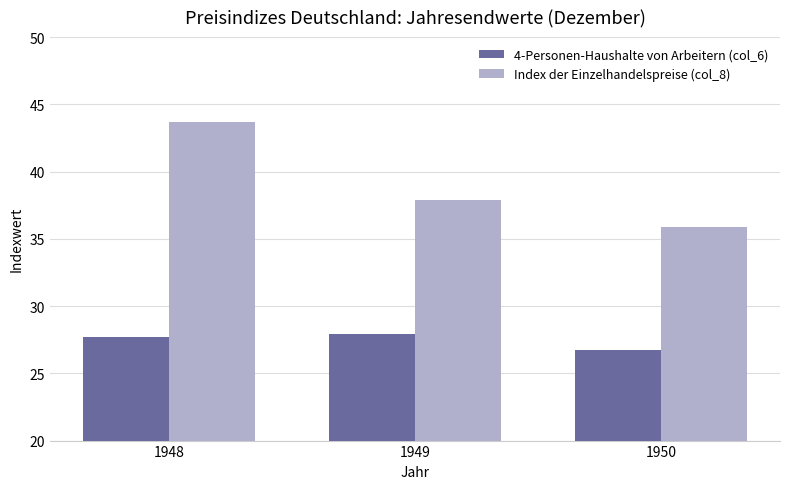

What is the average value of the 4-Personen-Haushalte von Arbeitern (col_6) series?

27.4